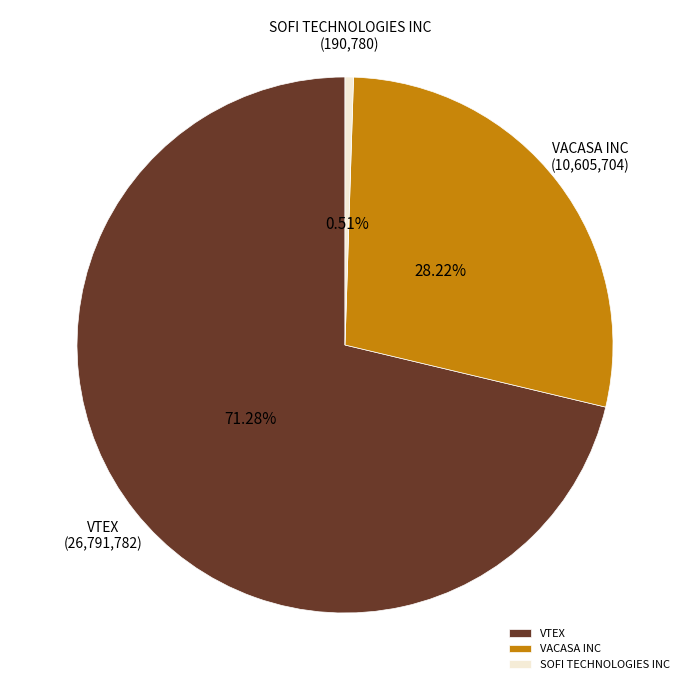

To the nearest percent, what portion does VACASA INC represent?

28%